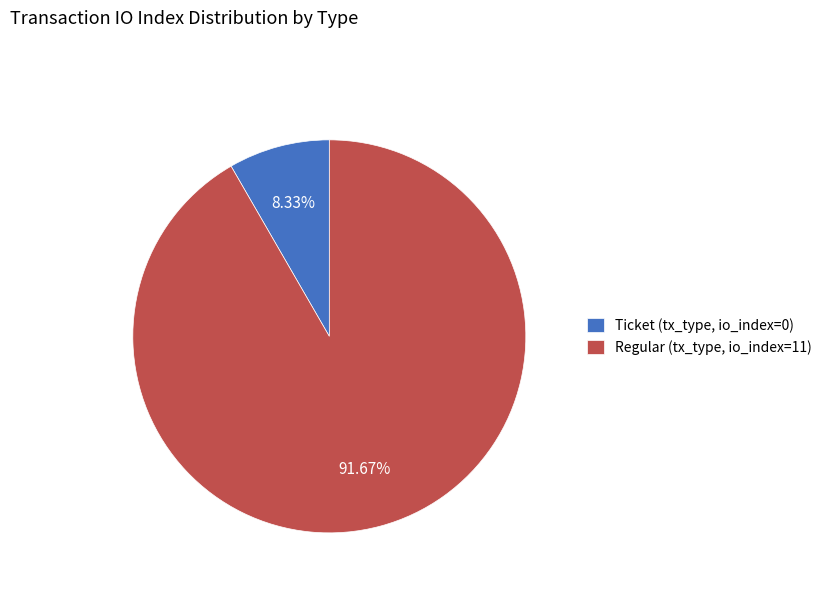

Which slice is the smallest?

Ticket (tx_type, io_index=0)